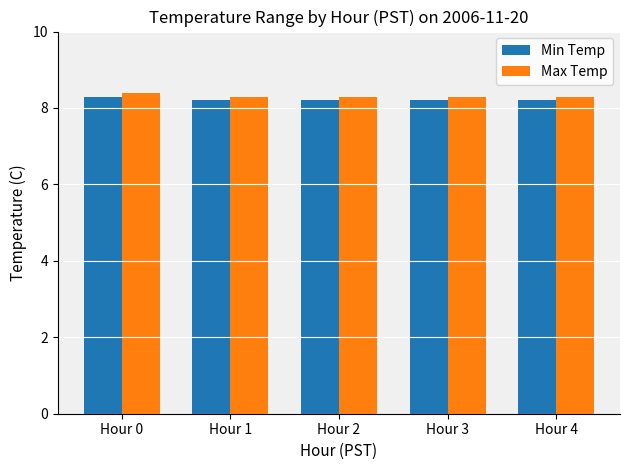

Reading left to right, transcribe all the data shown in this chart.

Min Temp: 8.3	8.2	8.2	8.2	8.2
Max Temp: 8.4	8.3	8.3	8.3	8.3